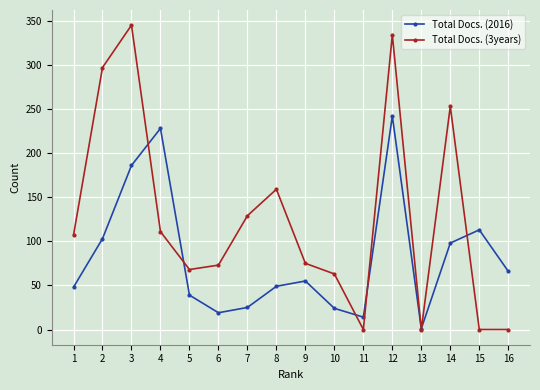

True or false: Total Docs. (2016) has a value of 49 at 8.

True